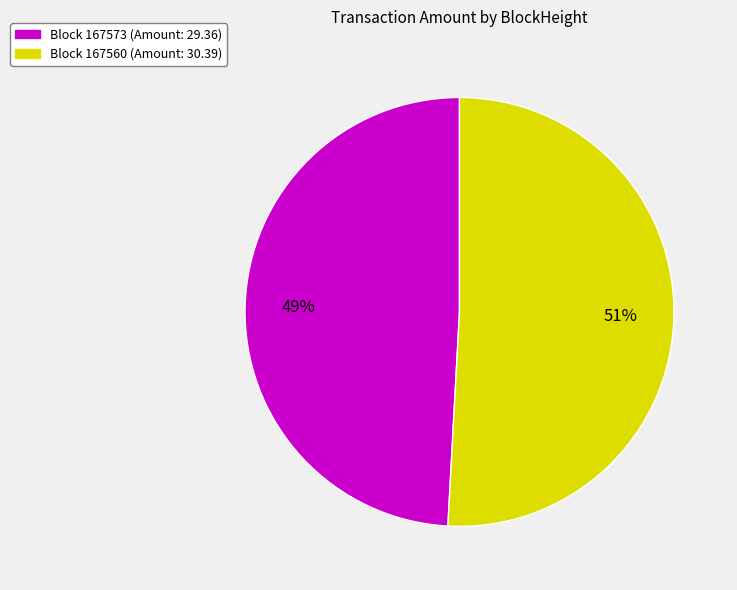

Is there a majority slice in this chart?

Yes